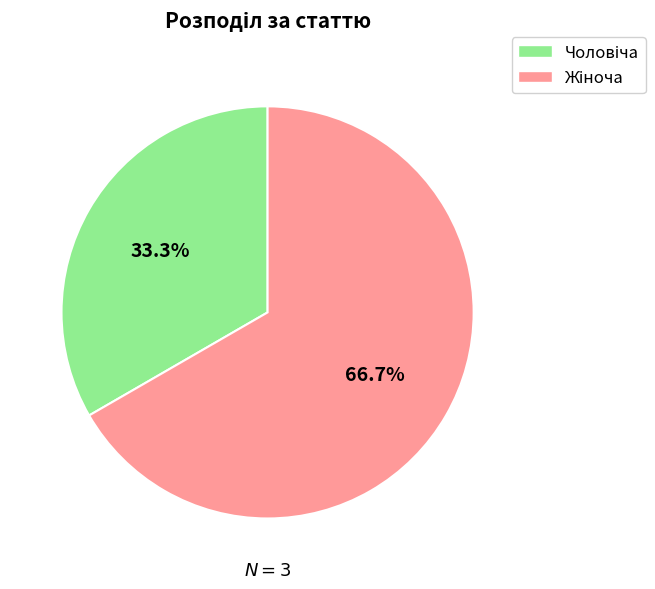

Does any single category account for the majority?

Yes